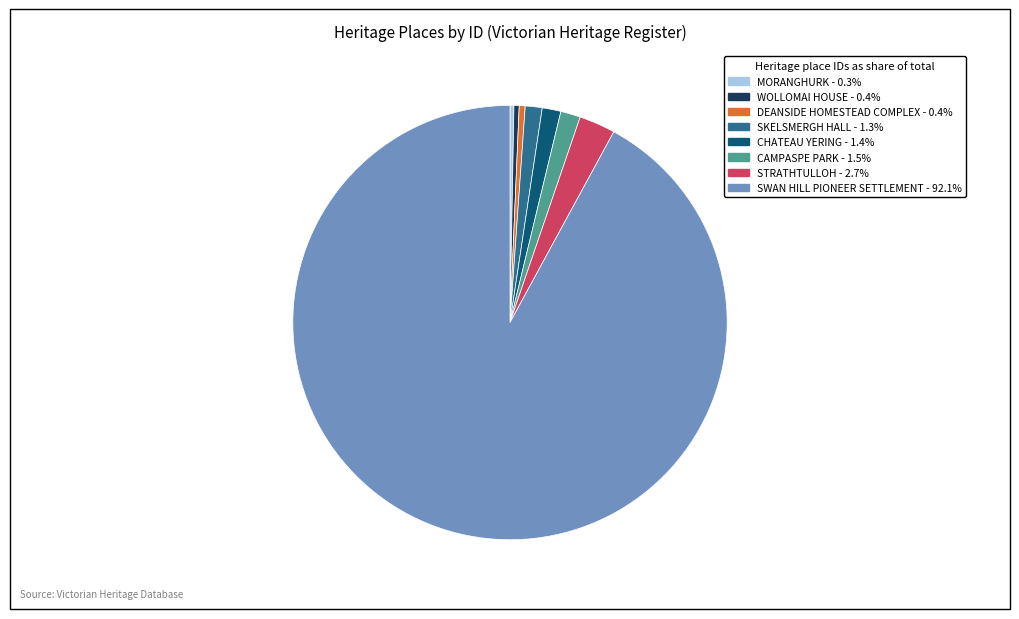

Approximately how many times larger is the value at MORANGHURK compared to CAMPASPE PARK?

0.2